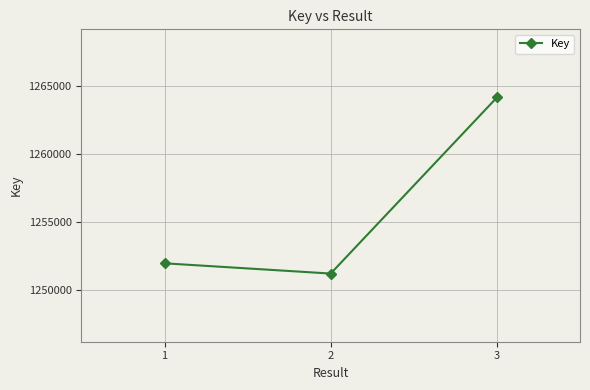

Rank the categories by value from highest to lowest.

3, 1, 2